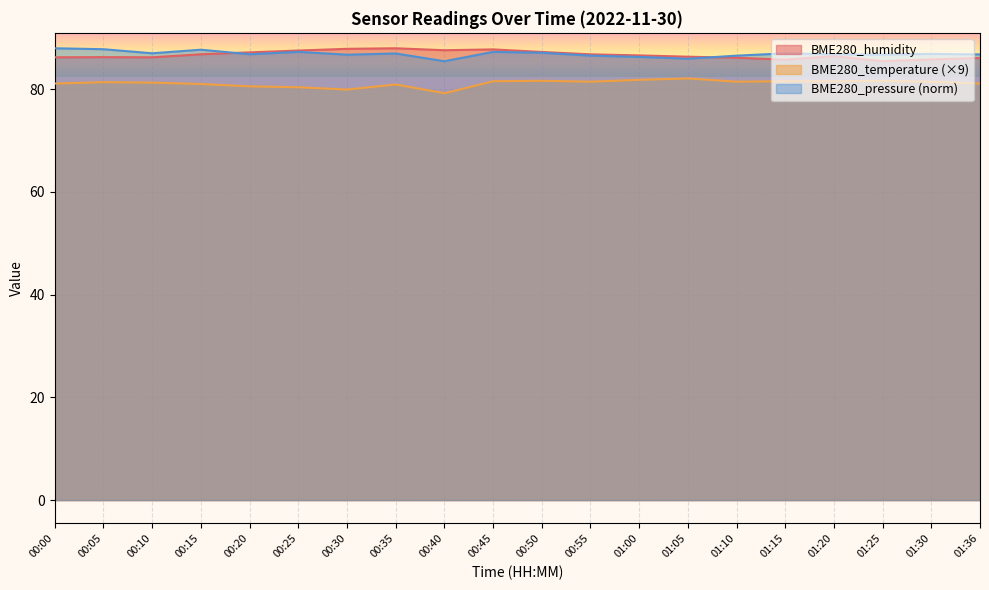

Which label corresponds to the largest value in the chart?

00:35